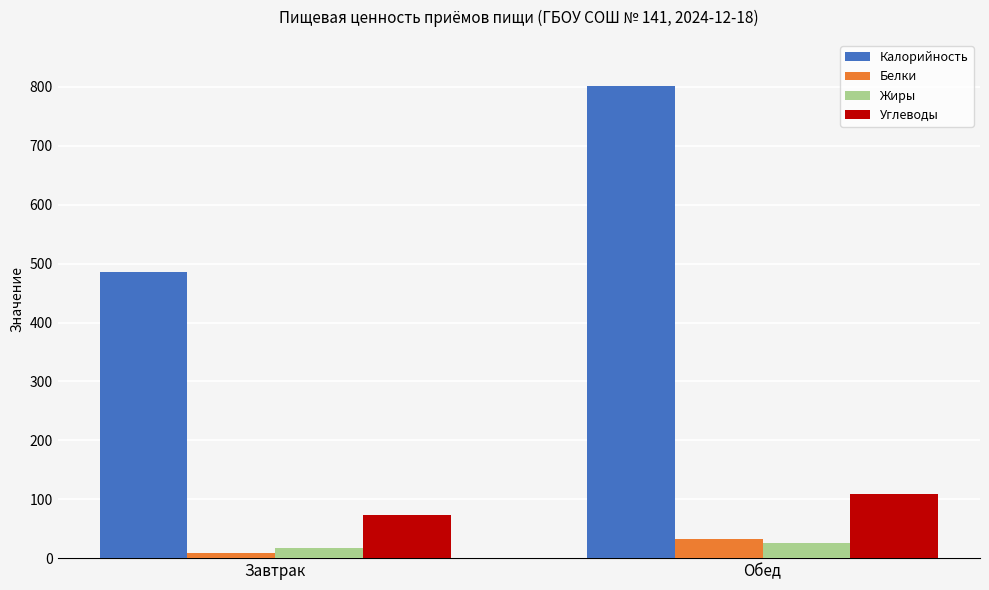

How many values in the Углеводы series are below 109?

1